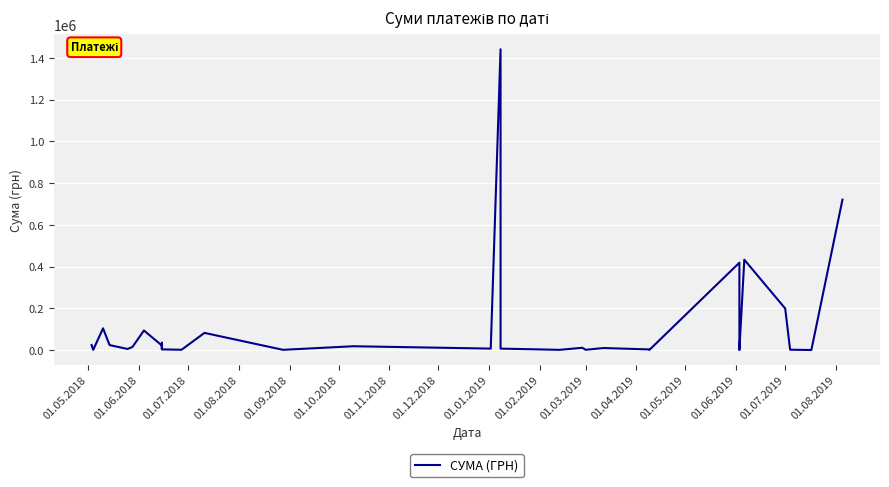

What is the minimum value shown in the chart?

135.5